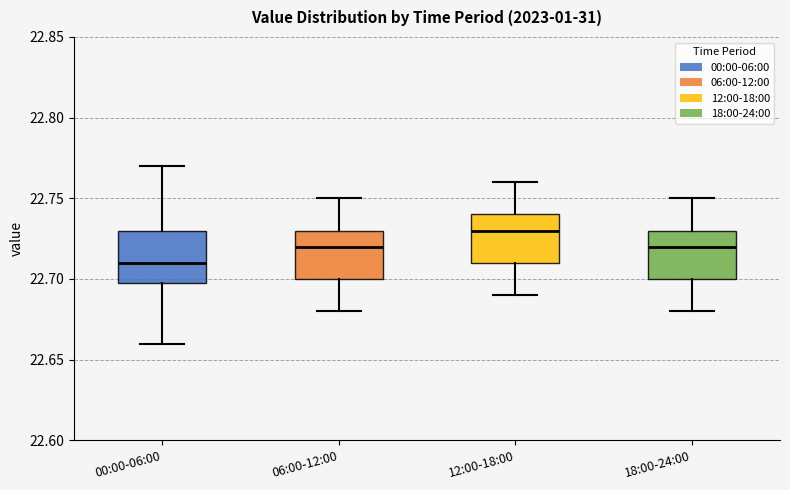

Where is the lower edge of the box for 18:00-24:00 on the y-axis? The values are not printed on the chart, so give them approximately, as read against the axis.

22.70